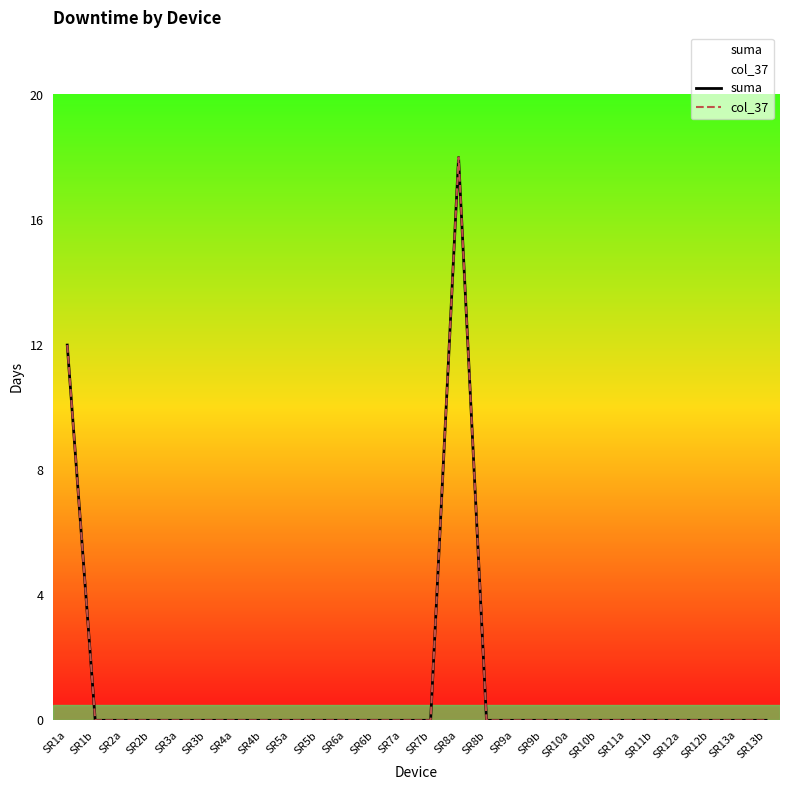

True or false: col_37 and suma cross at least once.

False